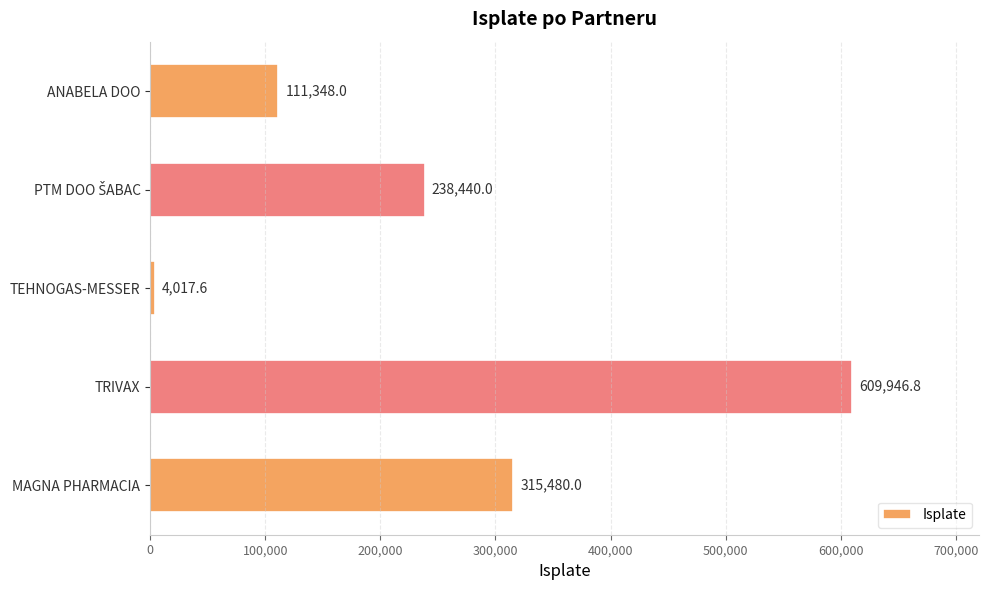

What position from the bottom is TRIVAX?

2